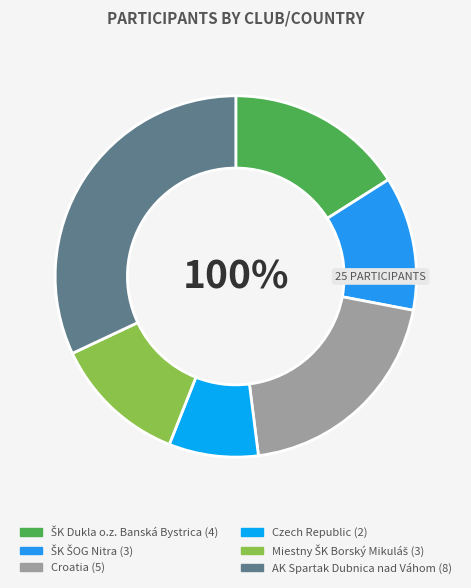

True or false: Miestny ŠK Borský Mikuláš accounts for 5% of the total.

False